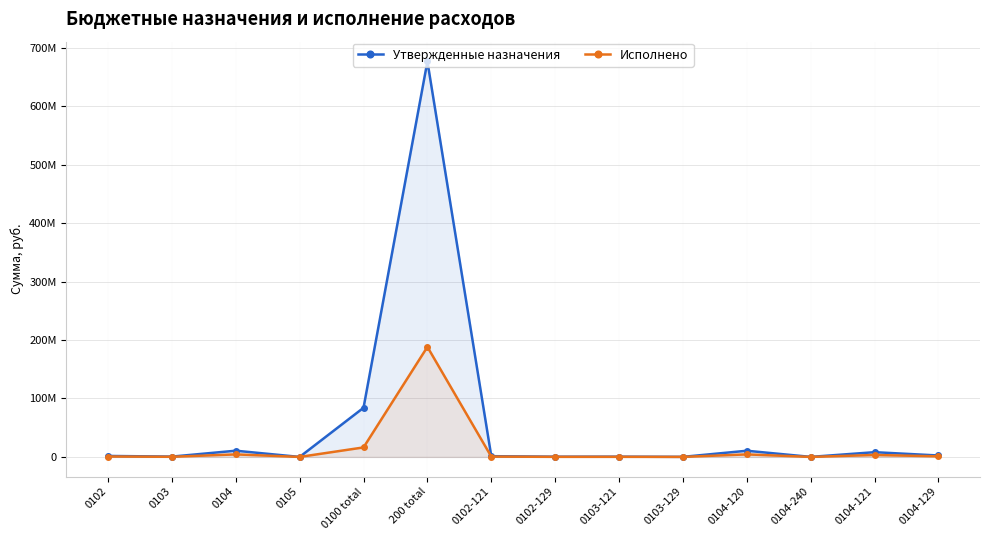

True or false: Утвержденные назначения has a value of 2241391.9 at 0102-121.

False